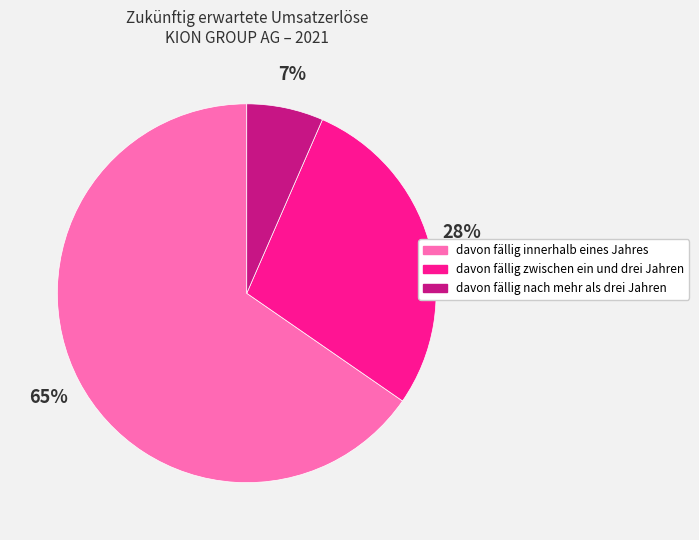

How many segments does this pie chart have?

3